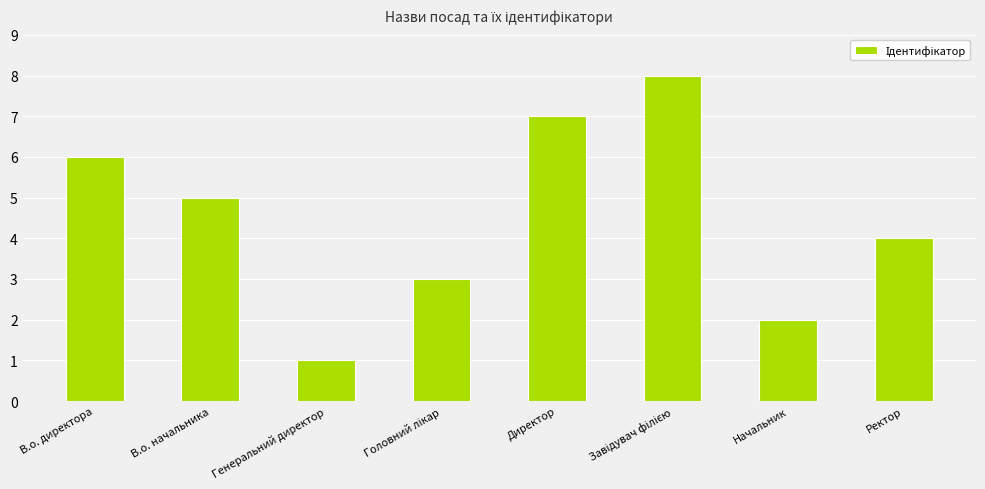

What is the approximate value at В.о. директора?

6